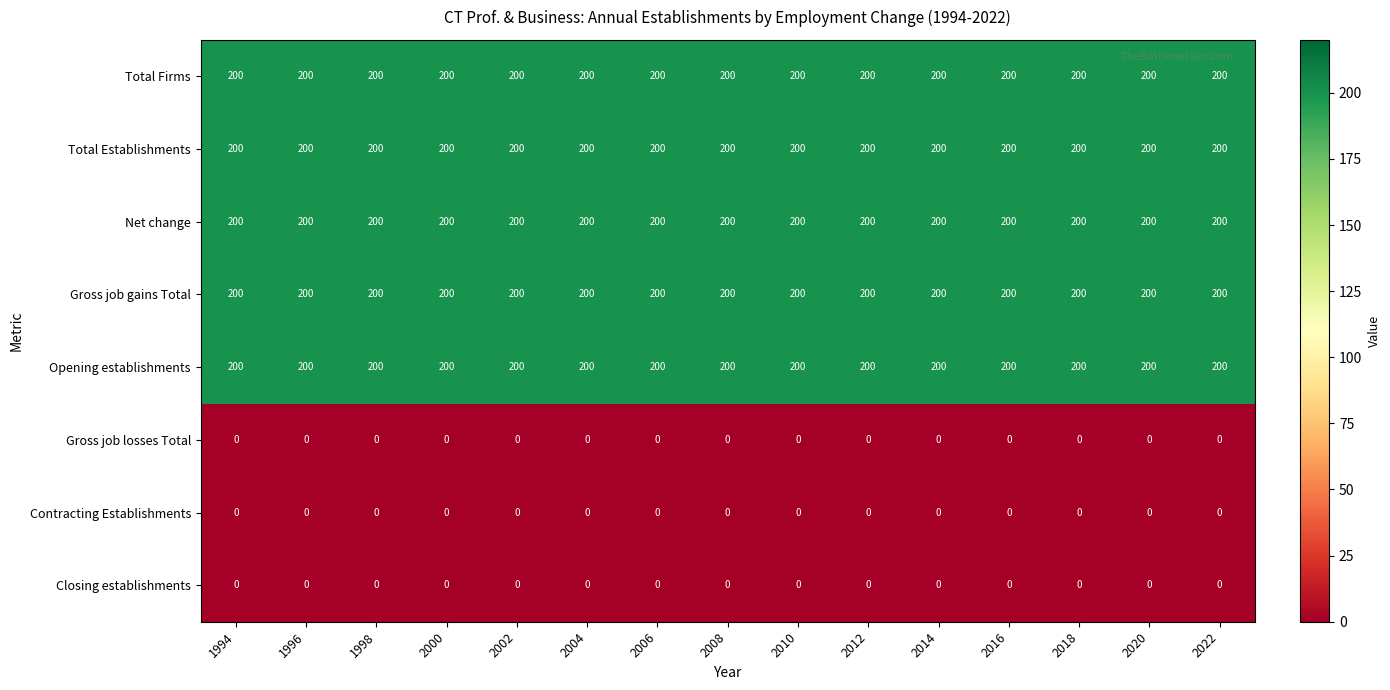

What is the maximum value shown in the chart?

200